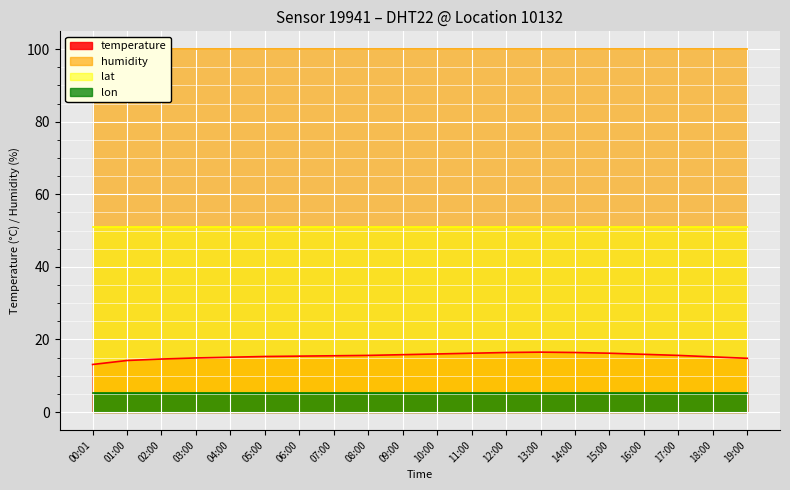

Reading left to right, transcribe all the data shown in this chart.

temperature: 00:01=13.1	01:00=14.2	02:00=14.6	03:00=14.9	04:00=15.1	05:00=15.3	06:00=15.4	07:00=15.5	08:00=15.6	09:00=15.8	10:00=16.0	11:00=16.2	12:00=16.4	13:00=16.5	14:00=16.4	15:00=16.2	16:00=15.9	17:00=15.6	18:00=15.2	19:00=14.8
humidity: 00:01=99.9	01:00=99.9	02:00=99.9	03:00=99.9	04:00=99.9	05:00=99.9	06:00=99.9	07:00=99.9	08:00=99.9	09:00=99.9	10:00=99.9	11:00=99.9	12:00=99.9	13:00=99.9	14:00=99.9	15:00=99.9	16:00=99.9	17:00=99.9	18:00=99.9	19:00=99.9
lat: 00:01=50.9	01:00=50.9	02:00=50.9	03:00=50.9	04:00=50.9	05:00=50.9	06:00=50.9	07:00=50.9	08:00=50.9	09:00=50.9	10:00=50.9	11:00=50.9	12:00=50.9	13:00=50.9	14:00=50.9	15:00=50.9	16:00=50.9	17:00=50.9	18:00=50.9	19:00=50.9
lon: 00:01=5.2	01:00=5.2	02:00=5.2	03:00=5.2	04:00=5.2	05:00=5.2	06:00=5.2	07:00=5.2	08:00=5.2	09:00=5.2	10:00=5.2	11:00=5.2	12:00=5.2	13:00=5.2	14:00=5.2	15:00=5.2	16:00=5.2	17:00=5.2	18:00=5.2	19:00=5.2